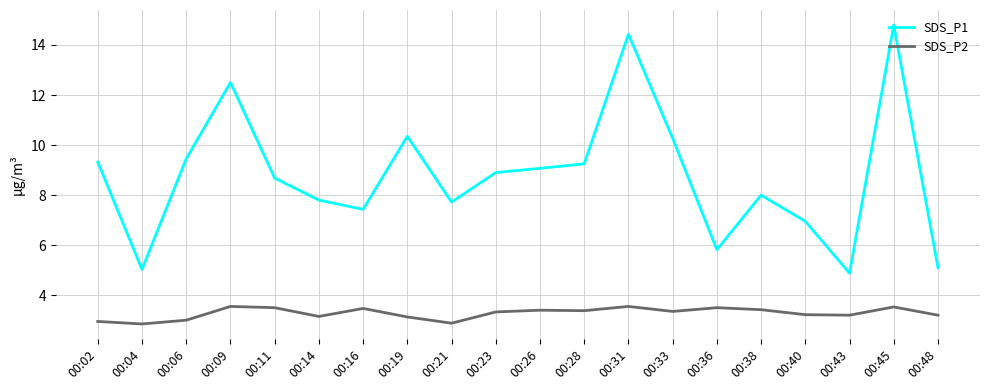

What is the difference between the maximum and minimum values in the SDS_P2 series?

0.7